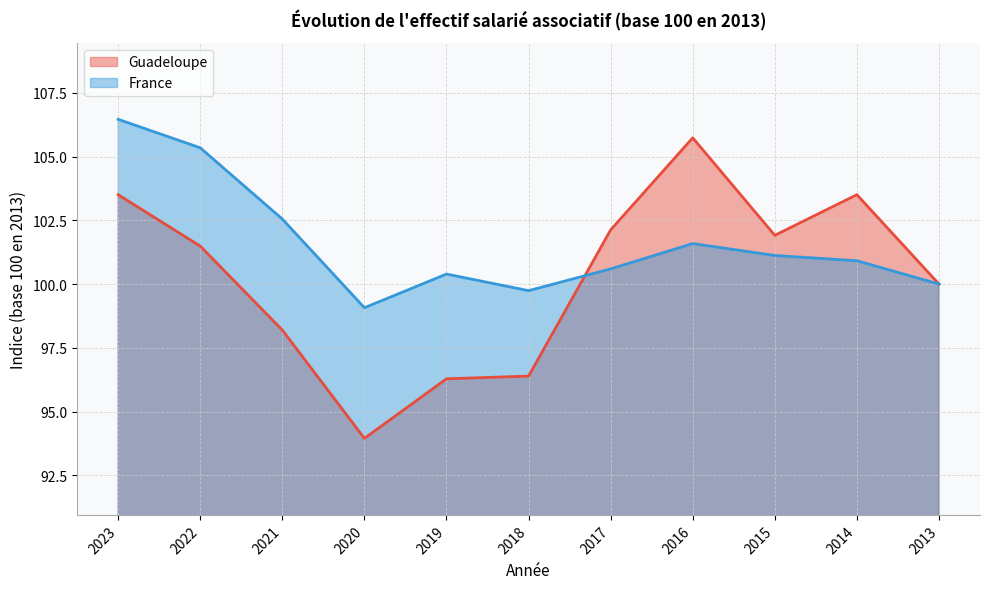

What is the spread (max minus min) of values at 2018?

3.4